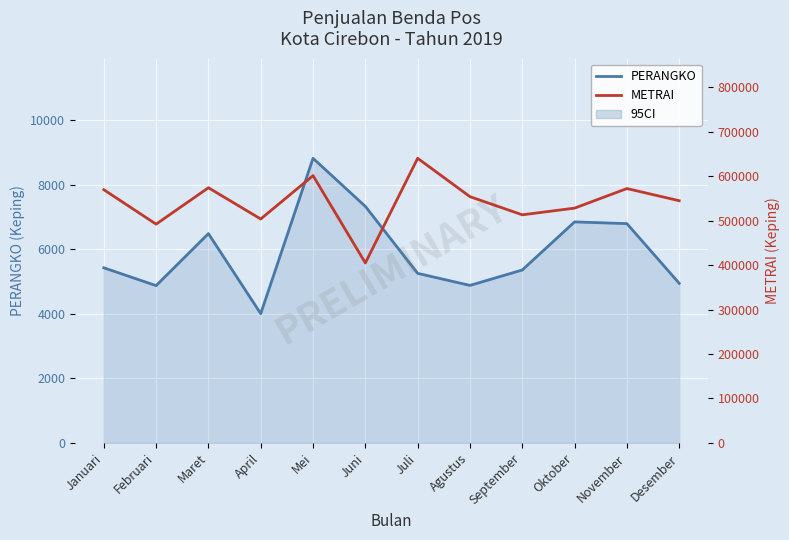

Where does the PERANGKO series first go above 5422?

Maret